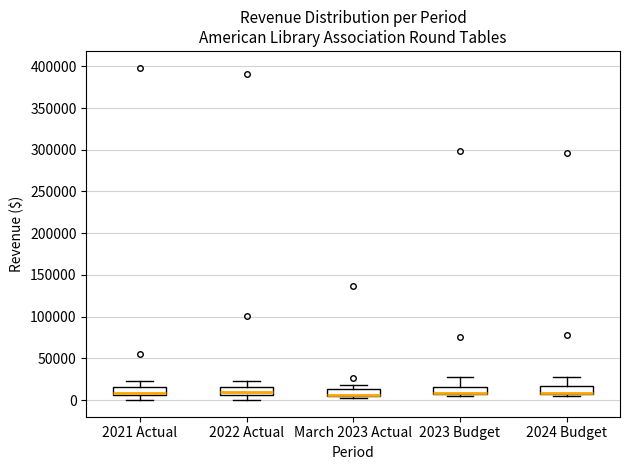

Where is the lower edge of the box for 2024 Budget on the y-axis? The values are not printed on the chart, so give them approximately, as read against the axis.

5000